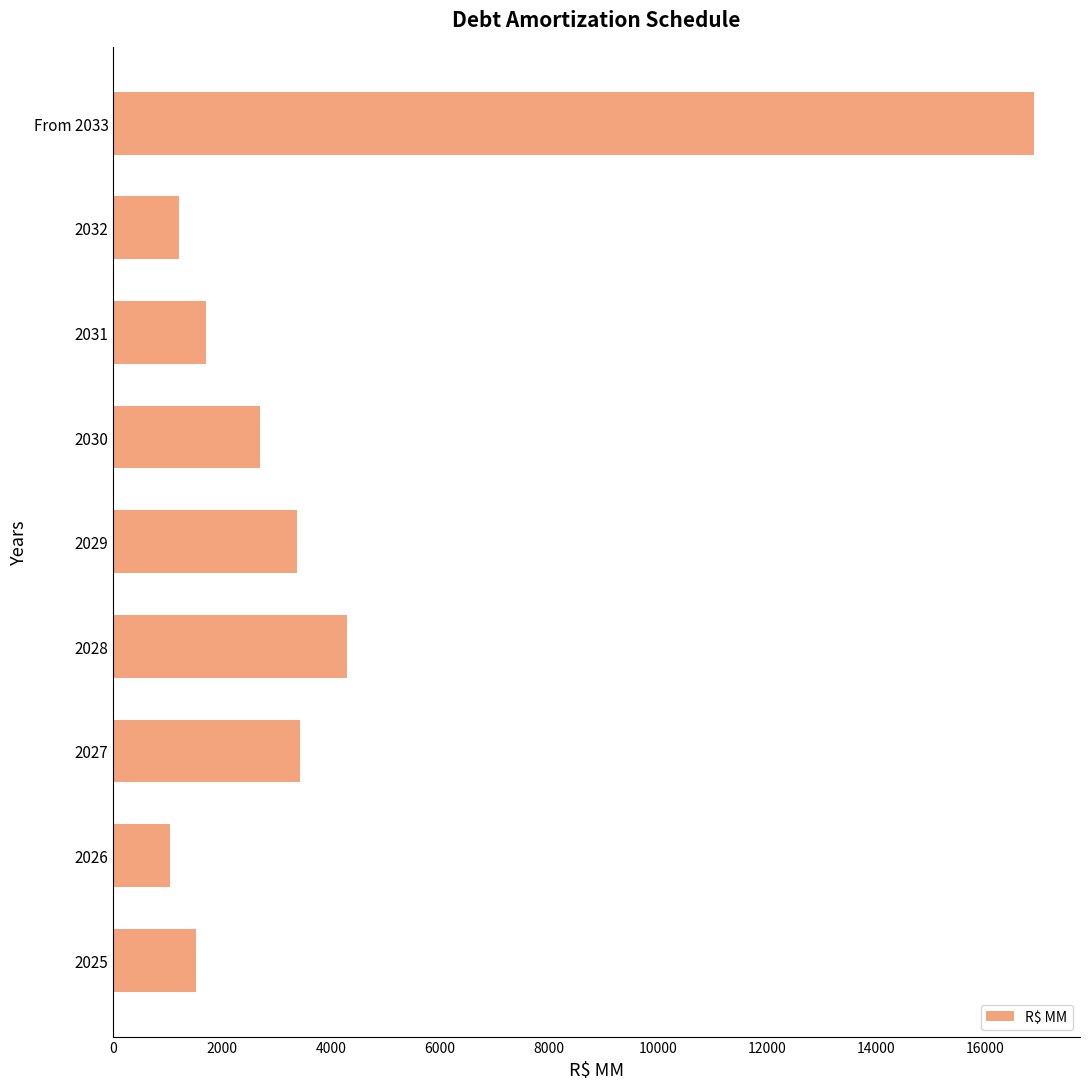

How many bars are there in total?

9